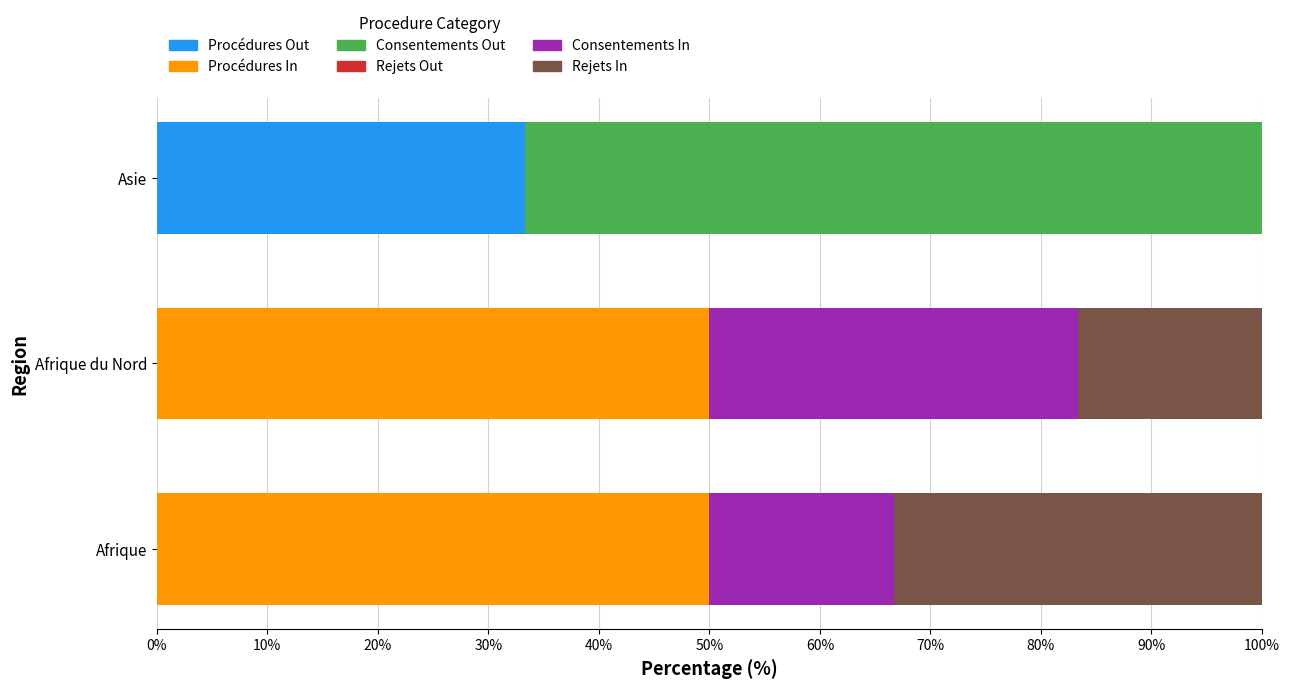

Which category has the highest value in the Procédures Out series?

Asie